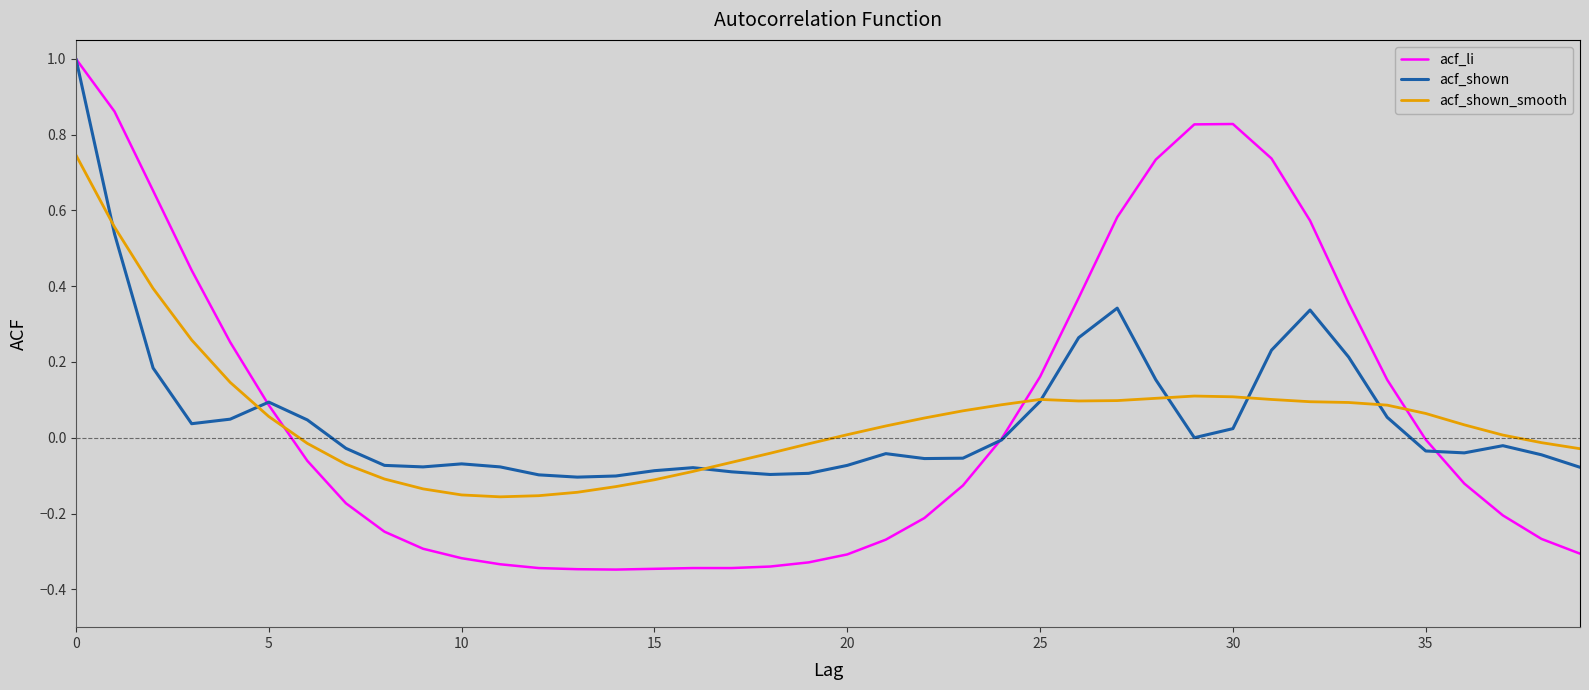

What are all the series names shown in the legend?

acf_li, acf_shown, acf_shown_smooth